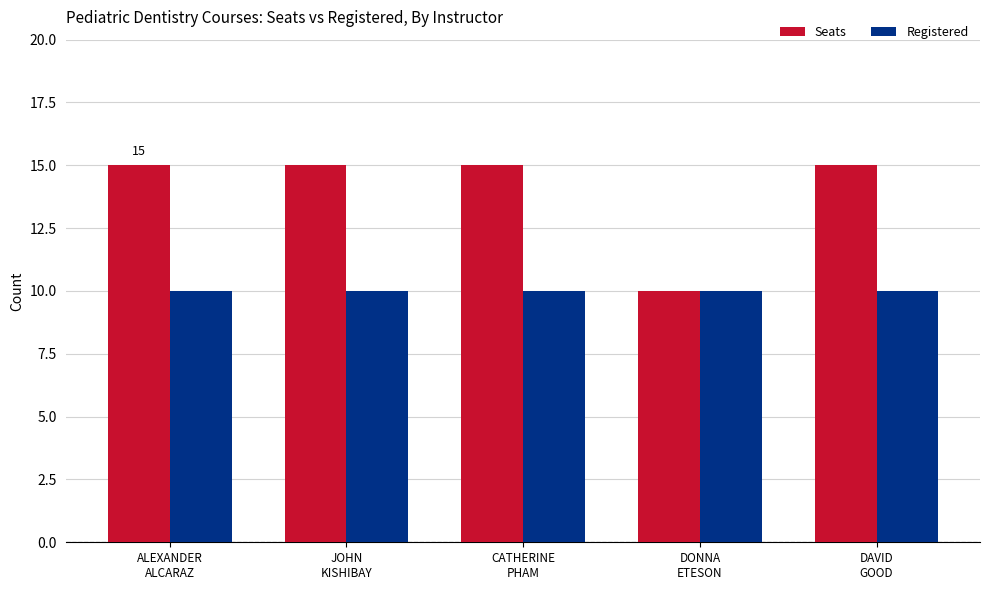

Rank the series by their average value, from lowest to highest.

Registered, Seats